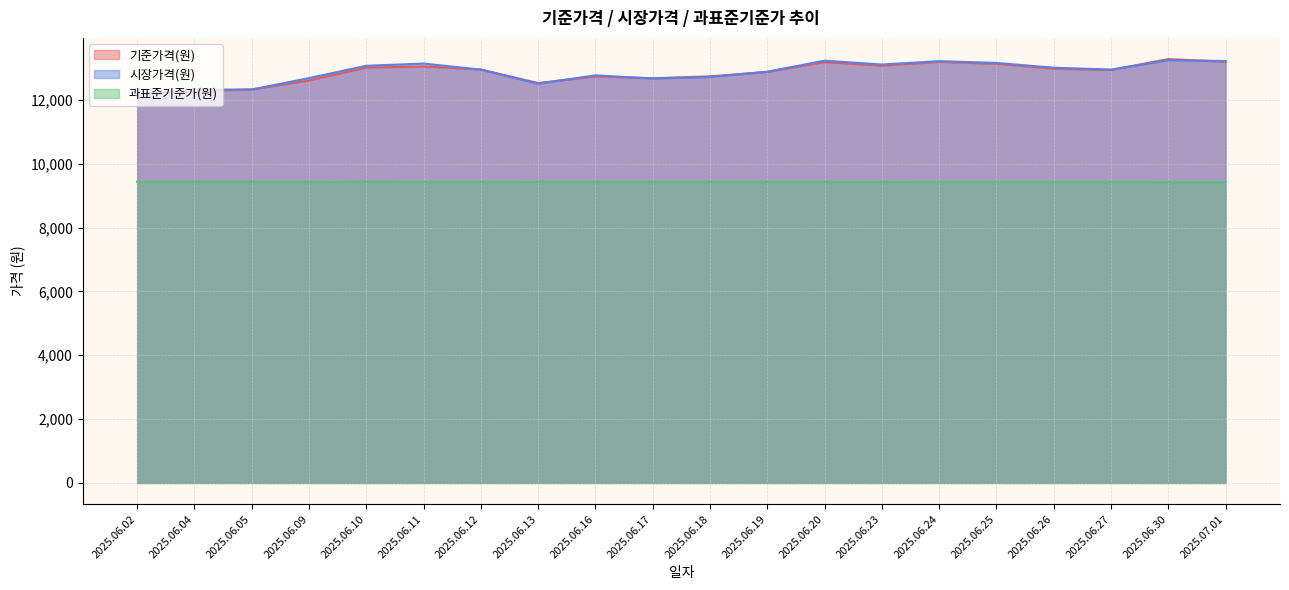

Does the chart display data point markers on the line(s)?

No